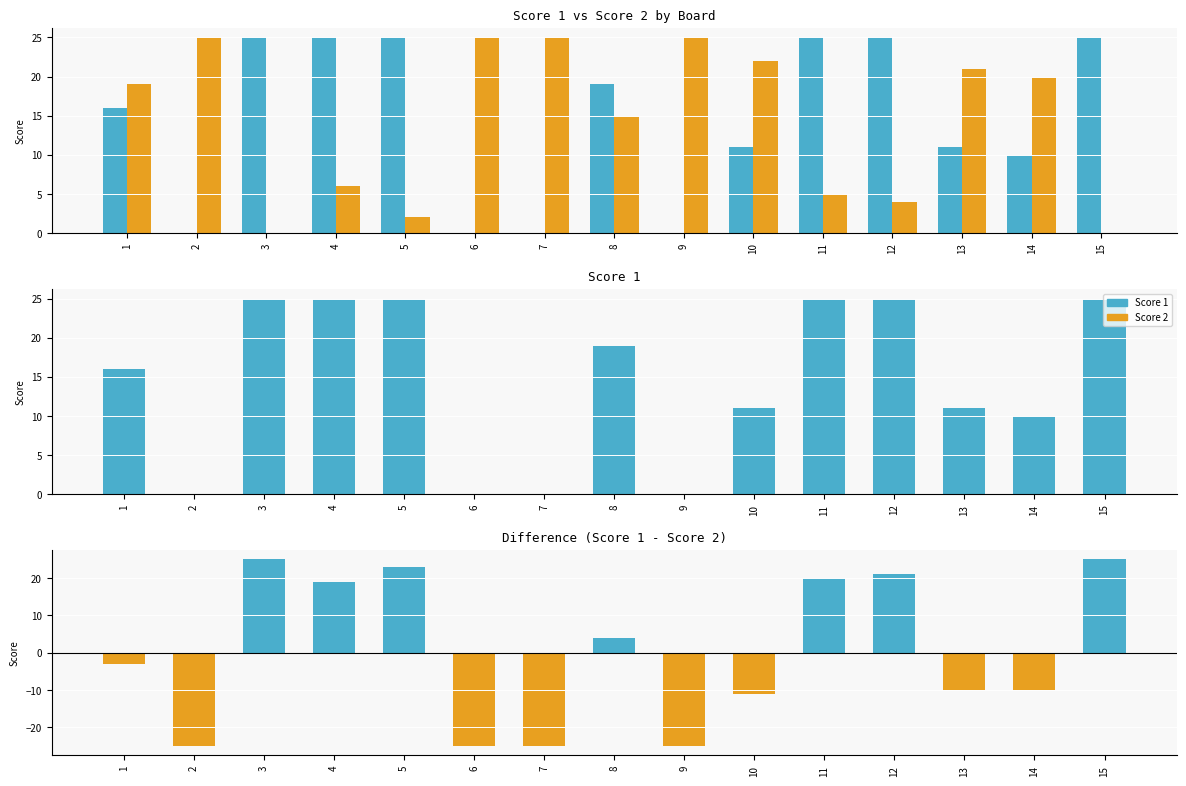

What is the sum of all Score 1 values?

217